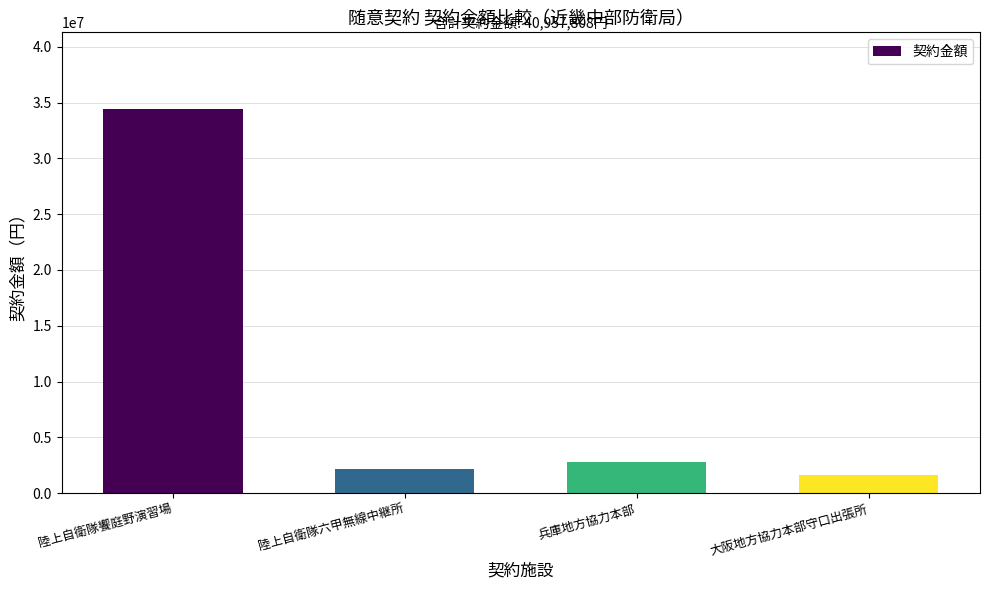

Rank the categories by value from lowest to highest.

大阪地方協力本部守口出張所, 陸上自衛隊六甲無線中継所, 兵庫地方協力本部, 陸上自衛隊饗庭野演習場